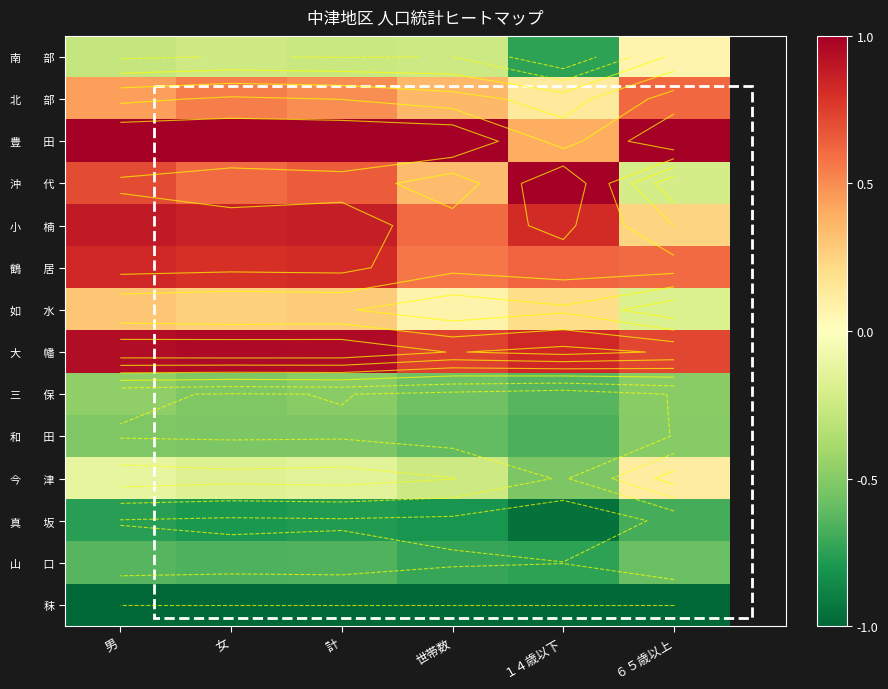

Rank the series at １４歳以下 from lowest to highest value.

秣, 真 坂, 山 口, 南 部, 和 田, 三 保, 今 津, 北 部, 如 水, 豊 田, 鶴 居, 小 楠, 大 幡, 沖 代